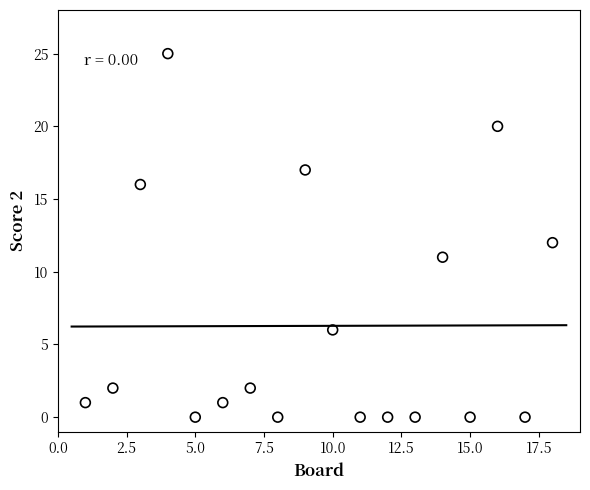

What is the range of X values (max minus min)?

17